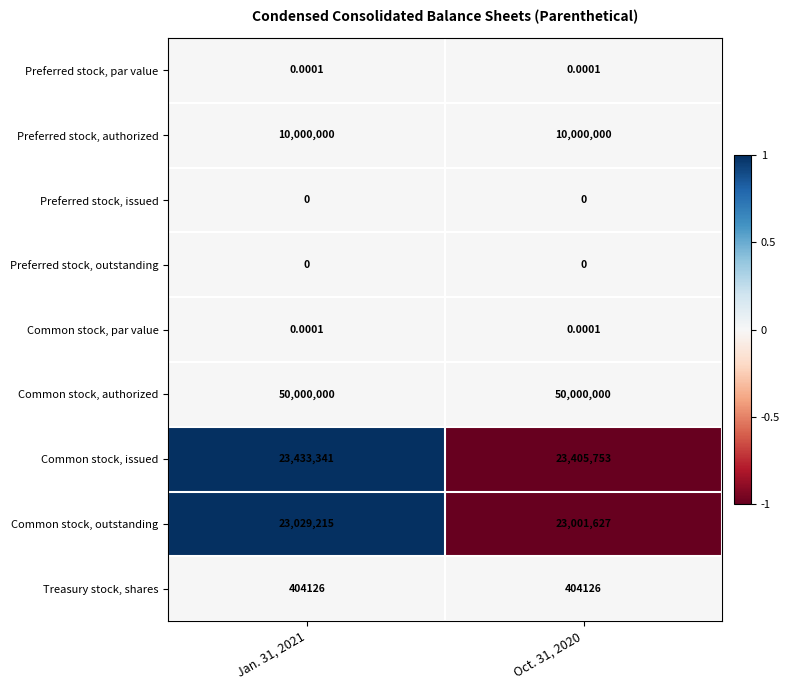

Which series has the largest total across all categories?

Common stock, authorized